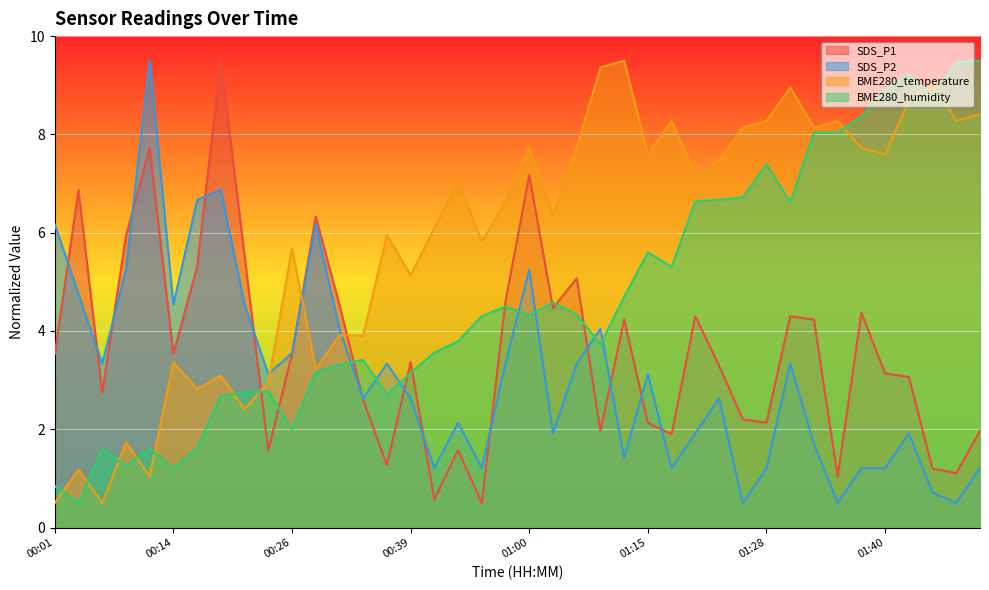

Reading right to left, list all the values displayed in this chart.

SDS_P1: 01:51=2.0	01:48=1.1	01:46=1.2	01:43=3.1	01:40=3.1	01:38=4.4	01:35=1.0	01:33=4.2	01:30=4.3	01:28=2.1	01:25=2.2	01:23=3.3	01:20=4.3	01:18=1.9	01:15=2.1	01:10=4.2	01:07=2.0	01:05=5.1	01:02=4.5	01:00=7.2	00:57=4.6	00:55=0.5	00:52=1.6	00:50=0.6	00:39=3.4	00:36=1.3	00:34=2.6	00:31=4.5	00:29=6.3	00:26=3.5	00:24=1.6	00:21=5.5	00:19=9.5	00:16=5.3	00:14=3.5	00:11=7.7	00:09=5.9	00:06=2.7	00:04=6.9	00:01=3.5
SDS_P2: 01:51=1.2	01:48=0.5	01:46=0.7	01:43=1.9	01:40=1.2	01:38=1.2	01:35=0.5	01:33=1.7	01:30=3.3	01:28=1.2	01:25=0.5	01:23=2.6	01:20=1.9	01:18=1.2	01:15=3.1	01:10=1.4	01:07=4.0	01:05=3.3	01:02=1.9	01:00=5.2	00:57=3.3	00:55=1.2	00:52=2.1	00:50=1.2	00:39=2.6	00:36=3.3	00:34=2.6	00:31=4.0	00:29=6.2	00:26=3.5	00:24=3.1	00:21=4.5	00:19=6.9	00:16=6.7	00:14=4.5	00:11=9.5	00:09=5.2	00:06=3.3	00:04=4.8	00:01=6.2
BME280_temperature: 01:51=8.4	01:48=8.3	01:46=9.1	01:43=8.7	01:40=7.6	01:38=7.7	01:35=8.3	01:33=8.1	01:30=9.0	01:28=8.3	01:25=8.1	01:23=7.5	01:20=7.2	01:18=8.3	01:15=7.6	01:10=9.5	01:07=9.4	01:05=7.7	01:02=6.4	01:00=7.7	00:57=6.6	00:55=5.8	00:52=7.0	00:50=6.1	00:39=5.1	00:36=6.0	00:34=3.9	00:31=3.9	00:29=3.2	00:26=5.7	00:24=3.0	00:21=2.4	00:19=3.1	00:16=2.8	00:14=3.4	00:11=1.0	00:09=1.7	00:06=0.5	00:04=1.2	00:01=0.5
BME280_humidity: 01:51=9.5	01:48=9.5	01:46=8.8	01:43=9.2	01:40=8.9	01:38=8.4	01:35=8.0	01:33=8.0	01:30=6.6	01:28=7.4	01:25=6.7	01:23=6.7	01:20=6.6	01:18=5.3	01:15=5.6	01:10=4.7	01:07=3.7	01:05=4.3	01:02=4.6	01:00=4.3	00:57=4.5	00:55=4.3	00:52=3.8	00:50=3.6	00:39=3.1	00:36=2.7	00:34=3.4	00:31=3.3	00:29=3.2	00:26=2.0	00:24=2.8	00:21=2.8	00:19=2.7	00:16=1.6	00:14=1.2	00:11=1.6	00:09=1.3	00:06=1.6	00:04=0.5	00:01=0.8